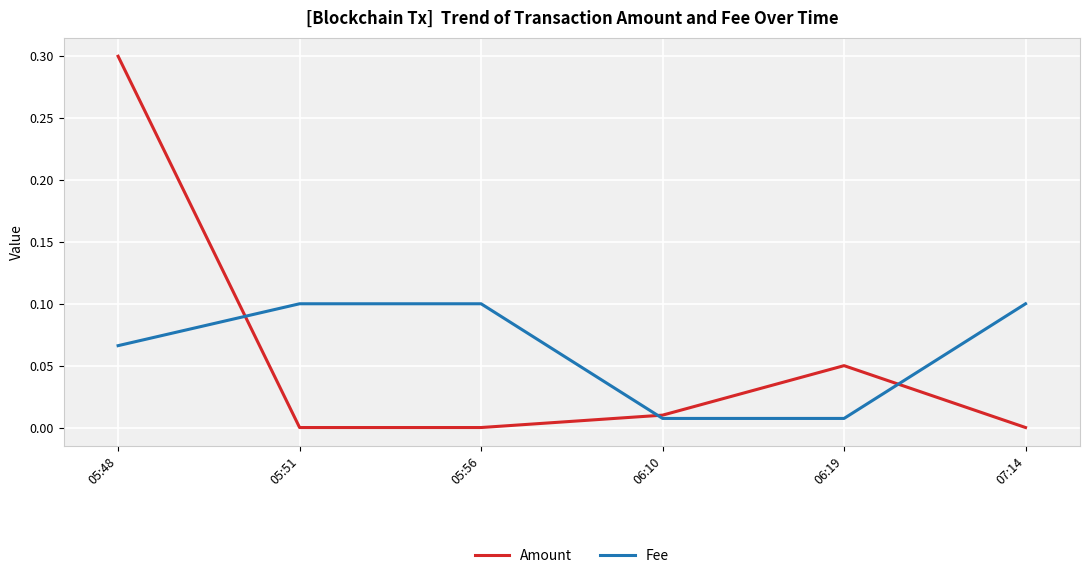

What is the sum of all Fee values?

0.4